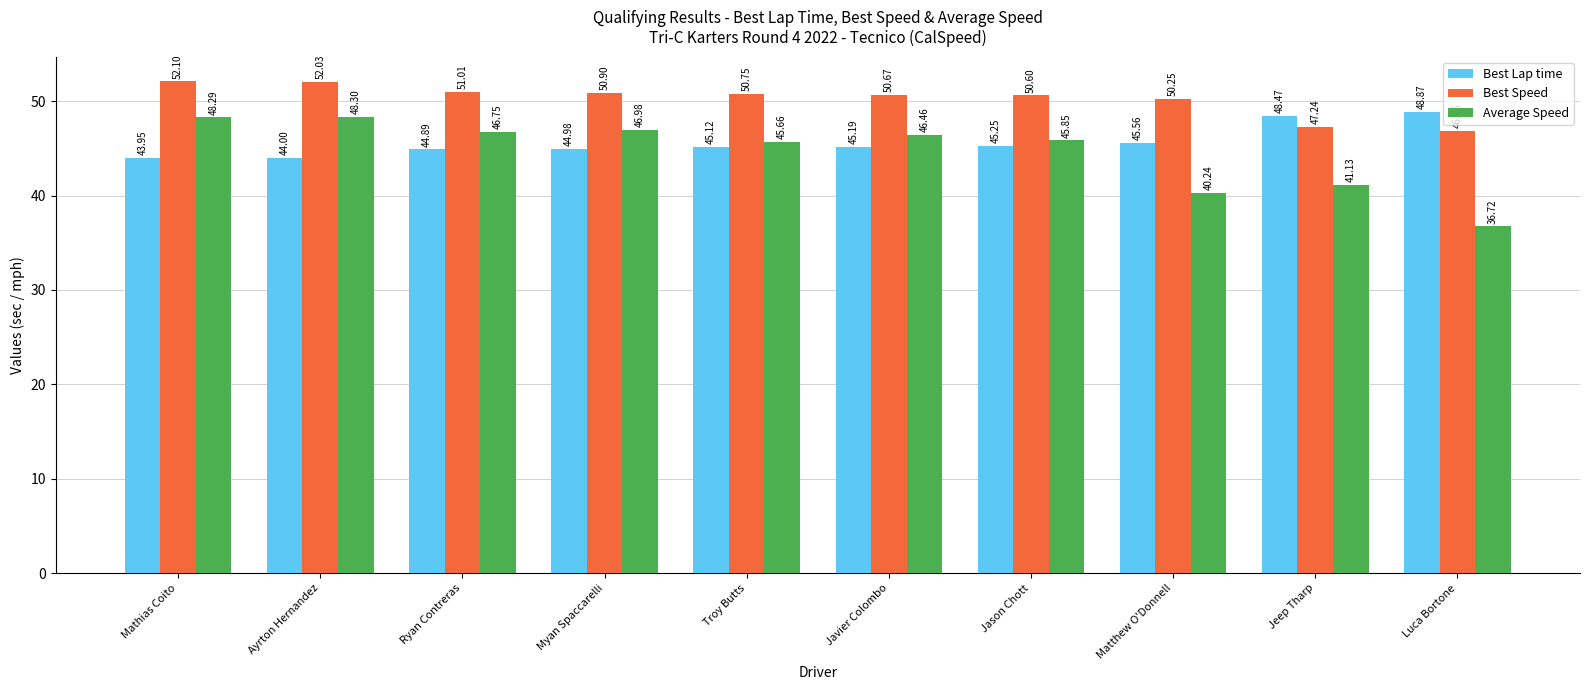

Which series changed the most between Mathias Coito and Luca Bortone?

Average Speed